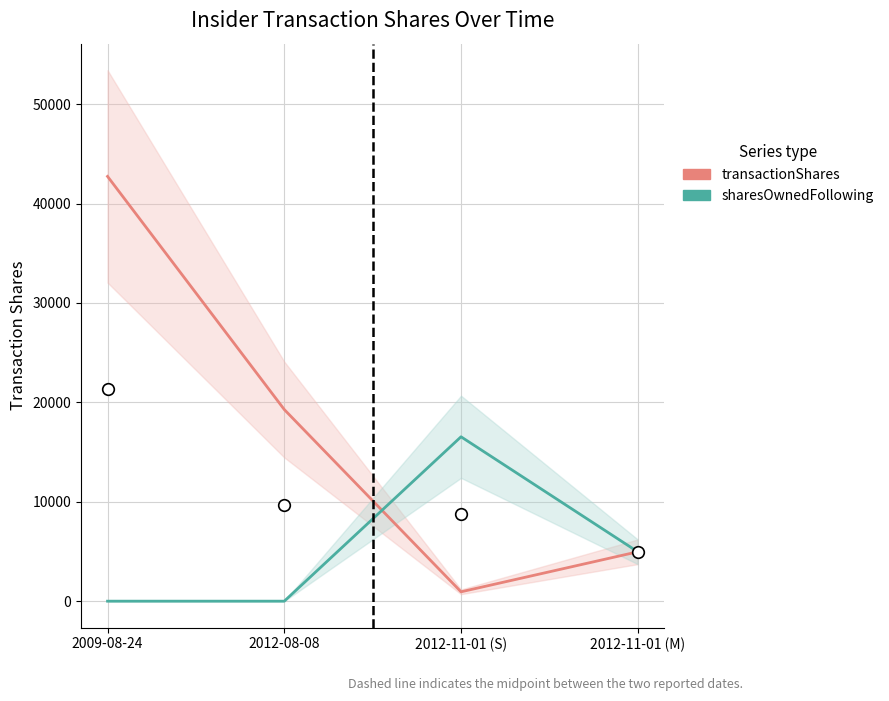

Is the value of sharesOwnedFollowingTransaction at 2012-08-08 greater than the value of transactionShares at 2012-11-01 (S)?

No